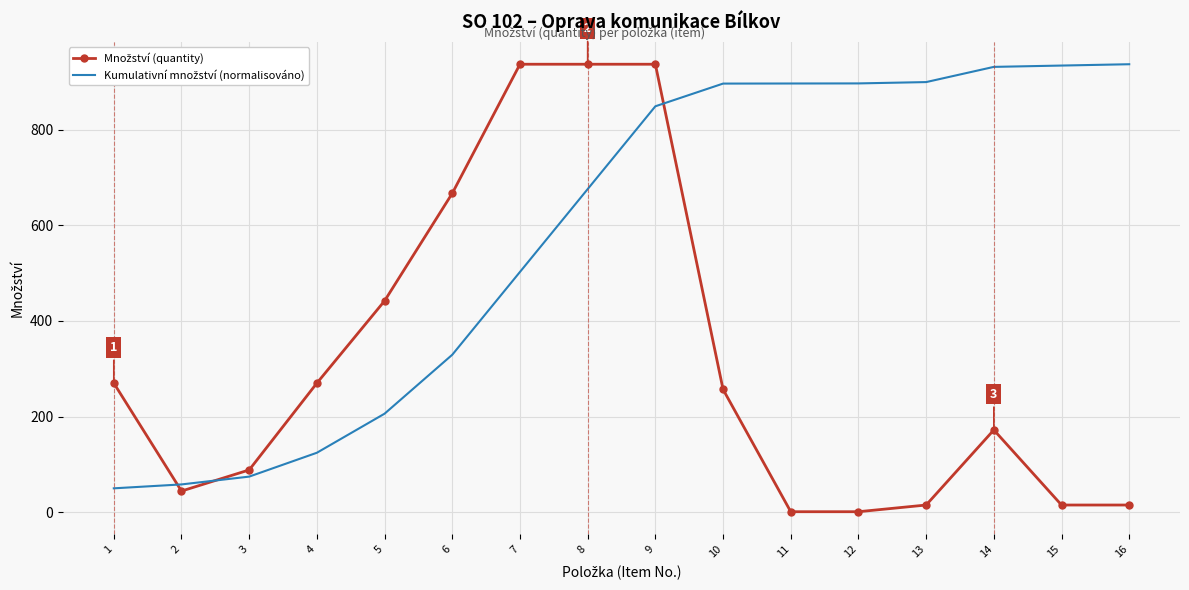

What is the maximum value shown in the chart?

937.0